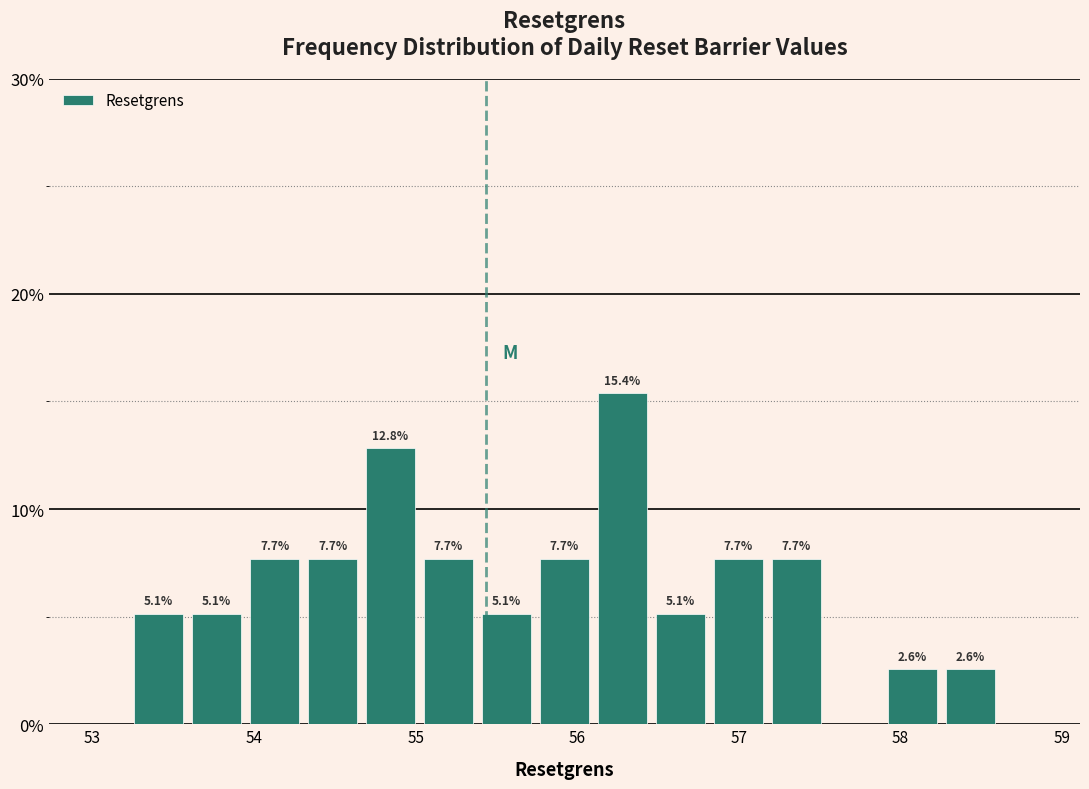

Around what value on the x-axis is the tallest bar? Give the approximate position of its centre, as read against the axis.

56.3